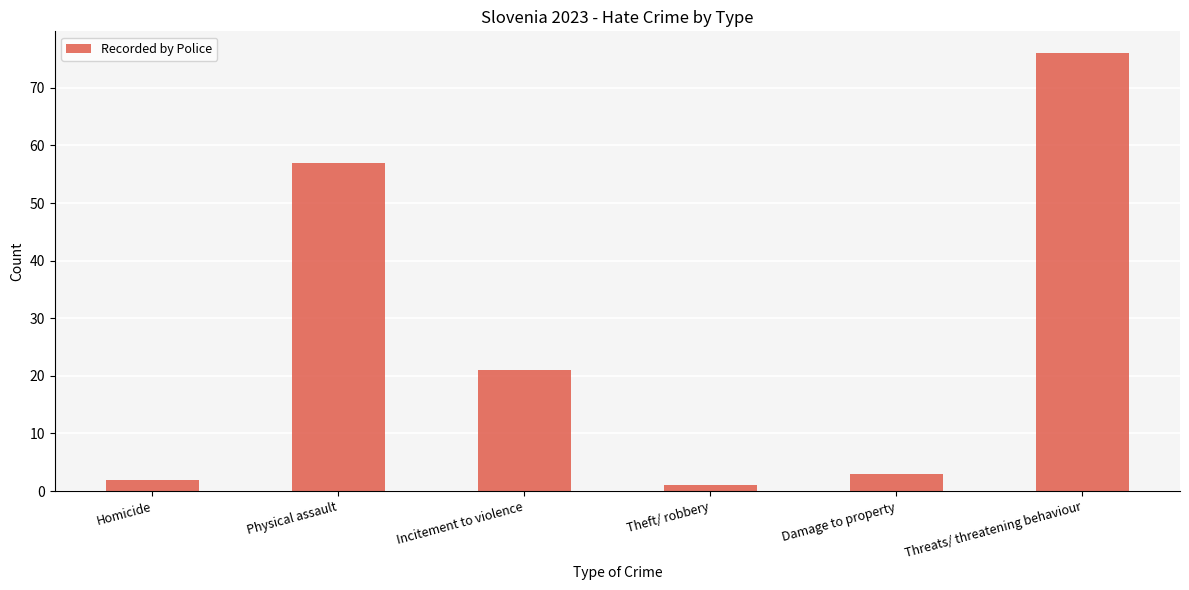

What is the smallest value displayed?

1